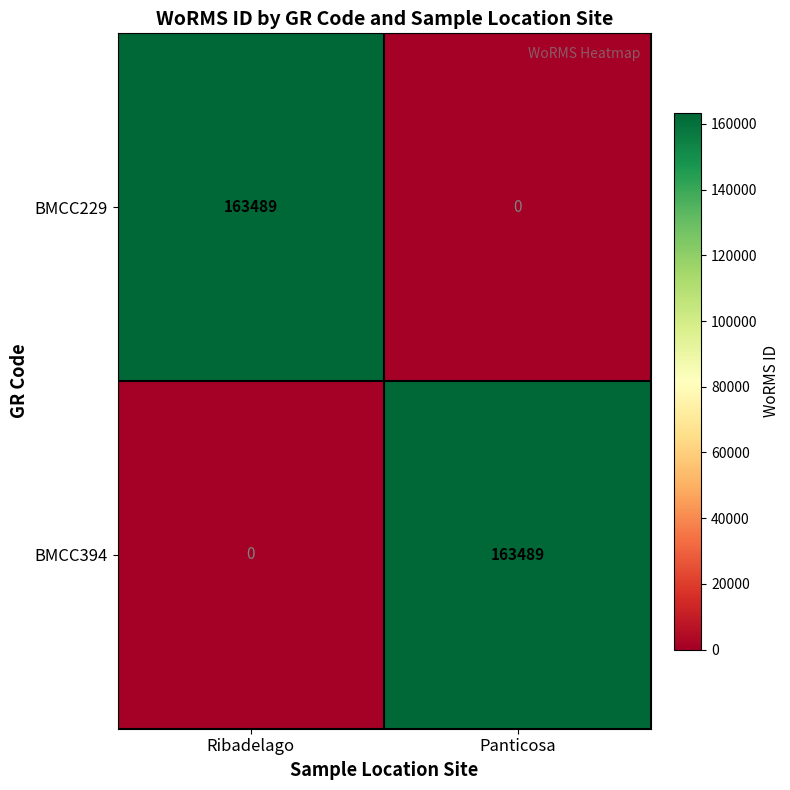

What is the difference between the highest and lowest values at Panticosa?

163489